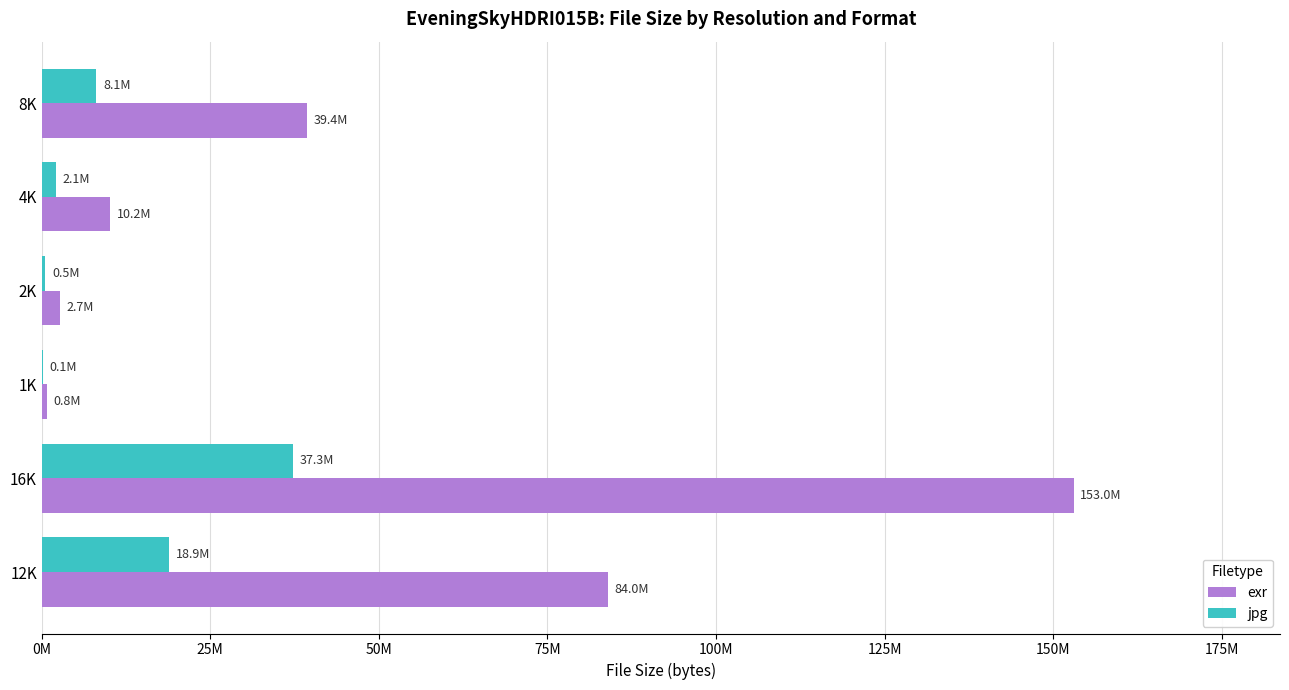

At which label is jpg closest to 18707204?

12K